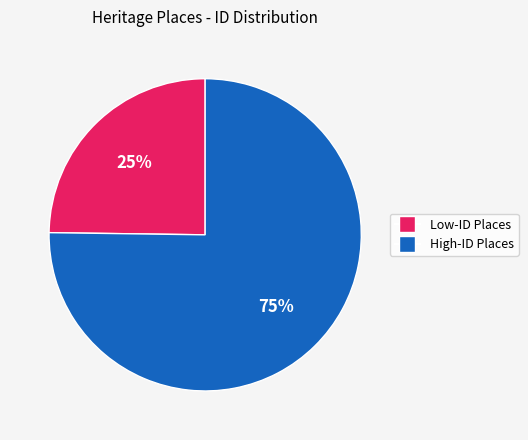

To the nearest percent, what is the difference between the largest and smallest slice percentages?

50%